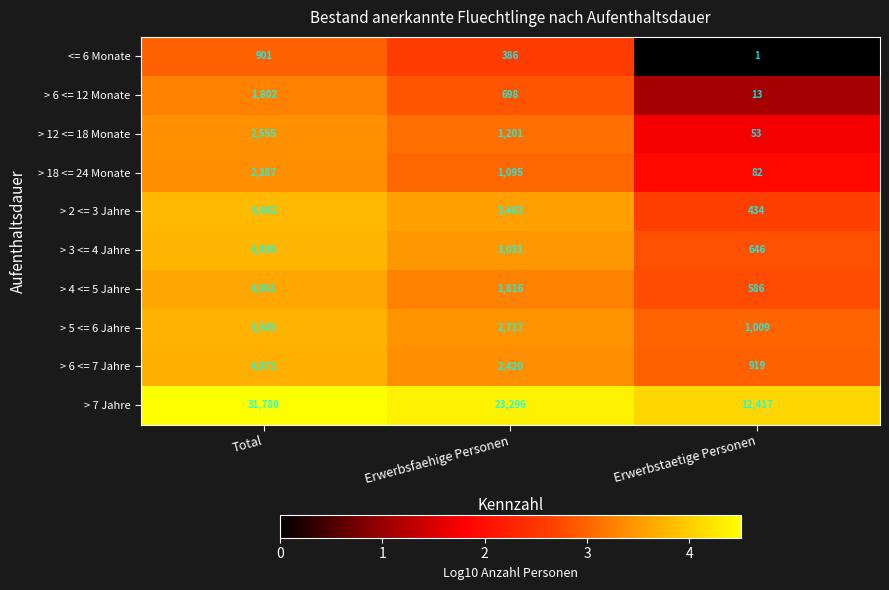

What is the difference between the second highest and minimum values in the > 12 <= 18 Monate series?

1148